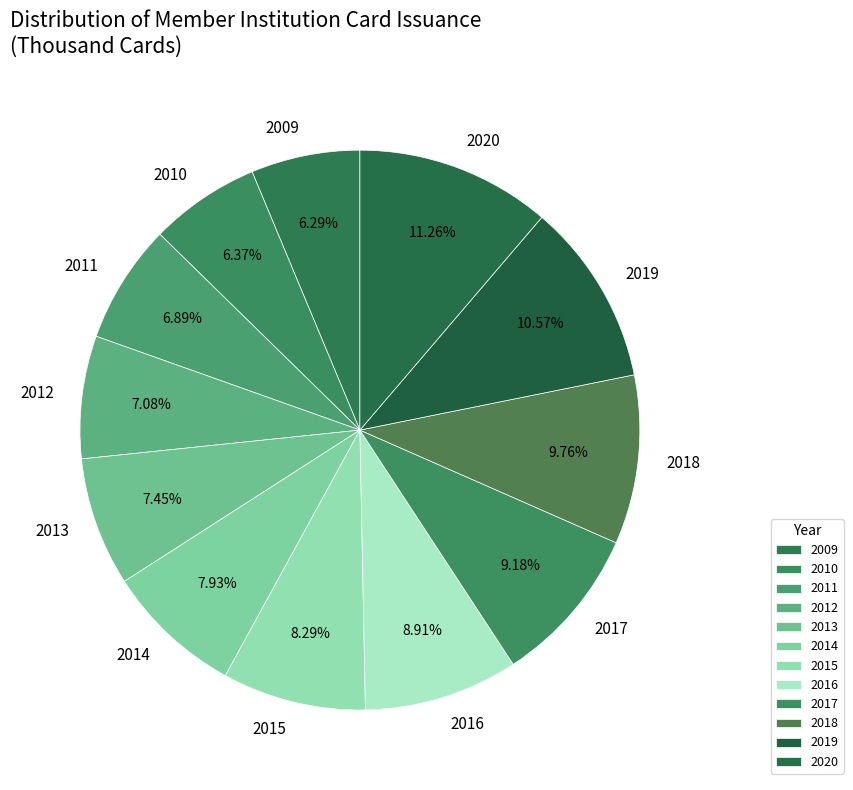

Between 2014 and 2017, which is larger?

2017